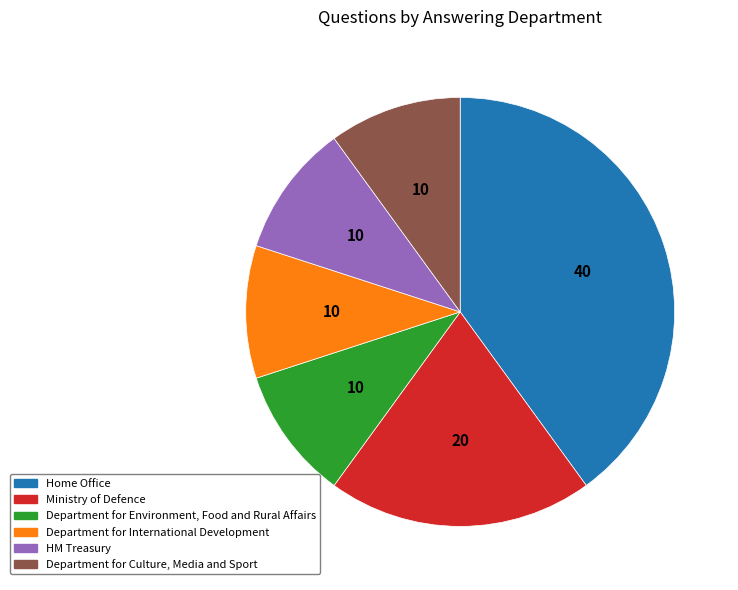

How many slices are in this pie chart?

6